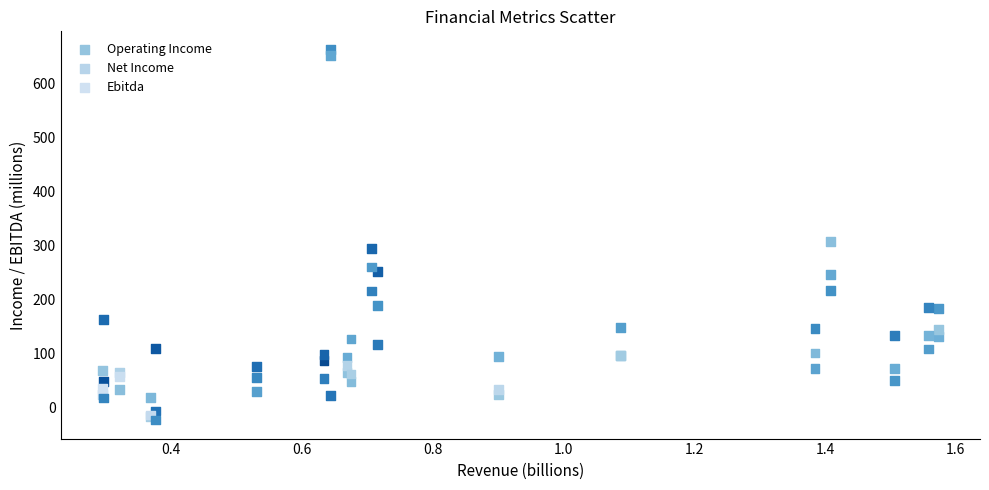

In the Net Income series, what Y value is closest to 321?

245.5